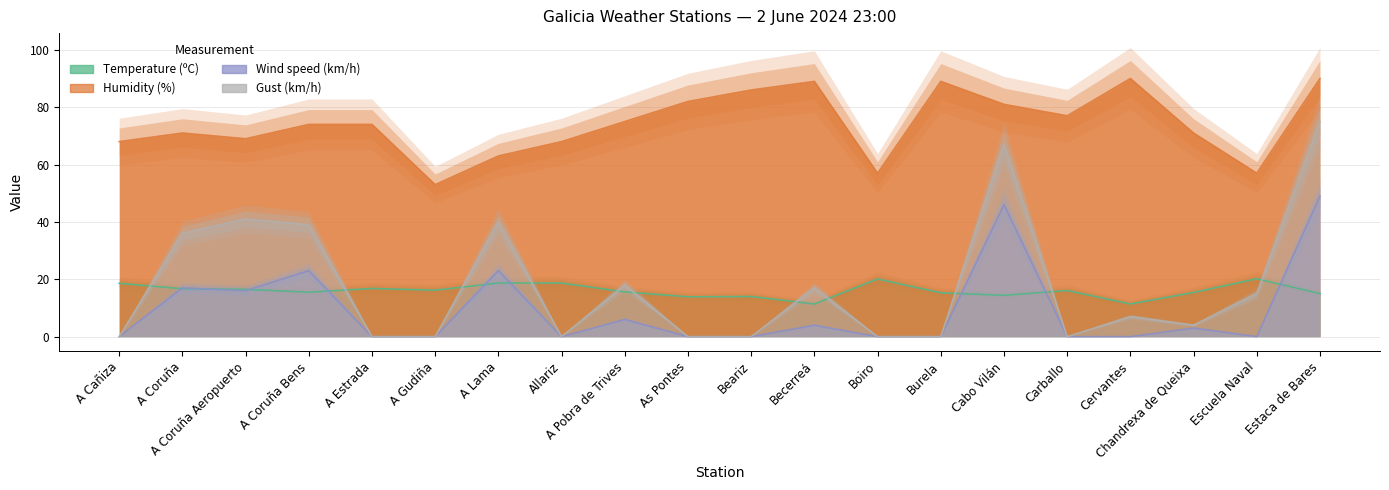

Reading left to right, what are all the values shown in this chart?

Temperature (ºC): A Cañiza=18.6	A Coruña=16.7	A Coruña Aeropuerto=16.5	A Coruña Bens=15.5	A Estrada=16.8	A Gudiña=16.2	A Lama=18.7	Allariz=18.7	A Pobra de Trives=15.6	As Pontes=13.9	Beariz=14.0	Becerreá=11.4	Boiro=20.1	Burela=15.3	Cabo Vilán=14.4	Carballo=16.1	Cervantes=11.4	Chandrexa de Queixa=15.4	Escuela Naval=20.2	Estaca de Bares=15.0
Humidity (%): A Cañiza=68.0	A Coruña=71.0	A Coruña Aeropuerto=69.0	A Coruña Bens=74.0	A Estrada=74.0	A Gudiña=53.0	A Lama=63.0	Allariz=68.0	A Pobra de Trives=75.0	As Pontes=82.0	Beariz=86.0	Becerreá=89.0	Boiro=57.0	Burela=89.0	Cabo Vilán=81.0	Carballo=77.0	Cervantes=90.0	Chandrexa de Queixa=71.0	Escuela Naval=57.0	Estaca de Bares=90.0
Wind speed (km/h): A Cañiza=0.0	A Coruña=17.0	A Coruña Aeropuerto=16.0	A Coruña Bens=23.0	A Estrada=0.0	A Gudiña=0.0	A Lama=23.0	Allariz=0.0	A Pobra de Trives=6.0	As Pontes=0.0	Beariz=0.0	Becerreá=4.0	Boiro=0.0	Burela=0.0	Cabo Vilán=46.0	Carballo=0.0	Cervantes=0.0	Chandrexa de Queixa=3.0	Escuela Naval=0.0	Estaca de Bares=49.0
Gust (km/h): A Cañiza=0.0	A Coruña=36.0	A Coruña Aeropuerto=41.0	A Coruña Bens=39.0	A Estrada=0.0	A Gudiña=0.0	A Lama=40.0	Allariz=0.0	A Pobra de Trives=18.0	As Pontes=0.0	Beariz=0.0	Becerreá=17.0	Boiro=0.0	Burela=0.0	Cabo Vilán=67.0	Carballo=0.0	Cervantes=7.0	Chandrexa de Queixa=4.0	Escuela Naval=15.0	Estaca de Bares=75.0